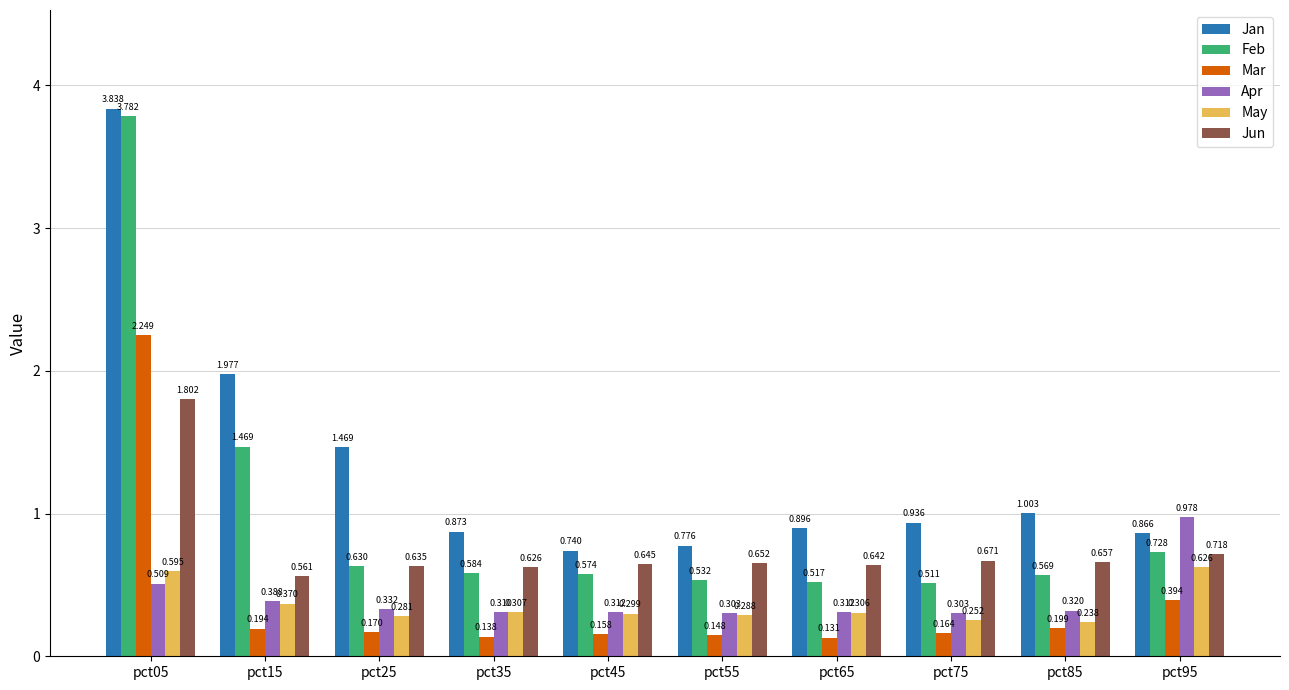

Rank the series at pct95 from lowest to highest value.

Mar, May, Jun, Feb, Jan, Apr